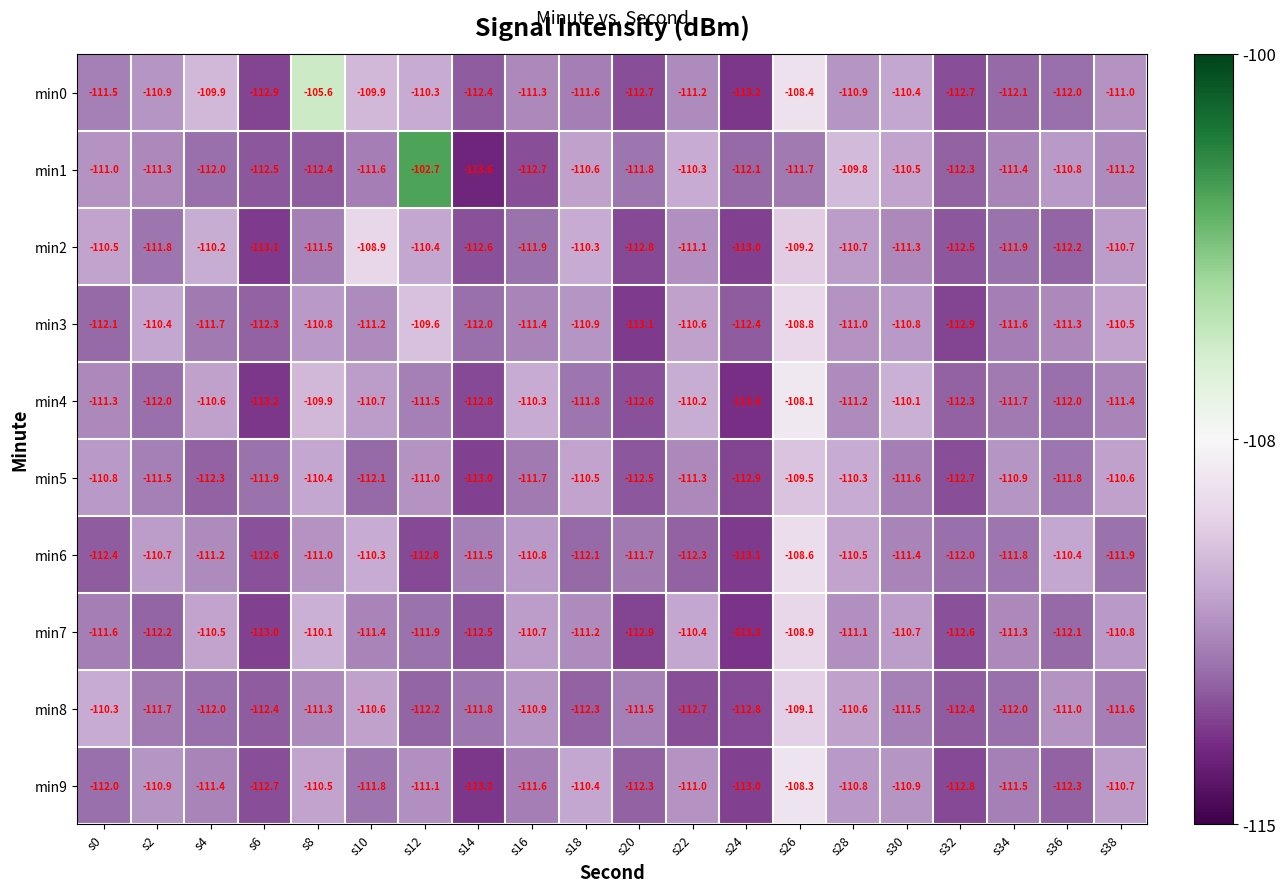

At which label does min9 first exceed -111?

s2